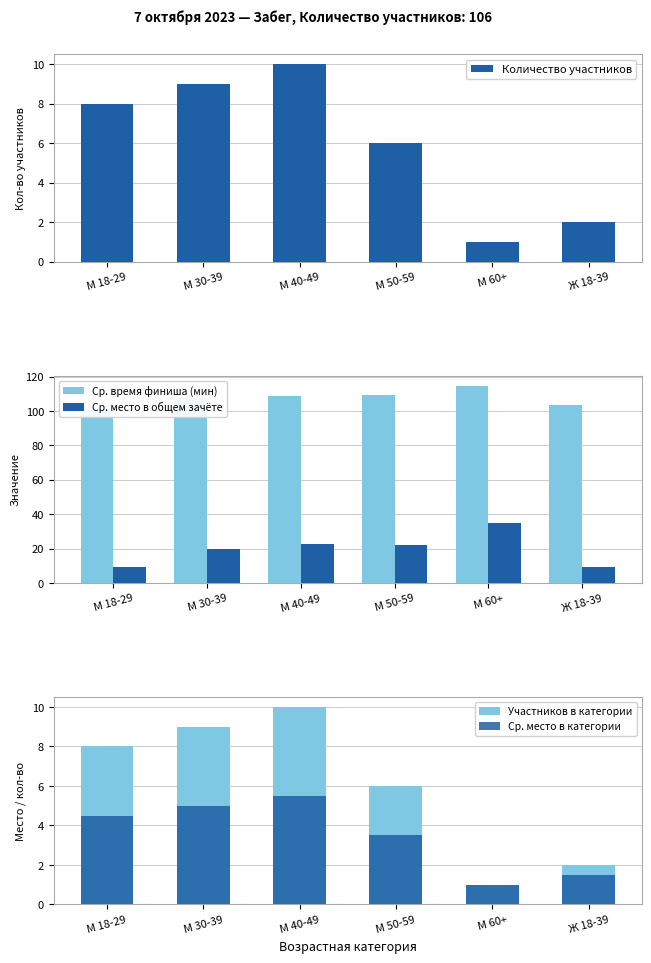

Reading left to right, extract all data points from this chart.

Количество участников: М 18-29=8.0	М 30-39=9.0	М 40-49=10.0	М 50-59=6.0	М 60+=1.0	Ж 18-39=2.0
Ср. время финиша (мин): М 18-29=101.2	М 30-39=107.8	М 40-49=108.9	М 50-59=109.0	М 60+=114.7	Ж 18-39=103.4
Ср. место в общем зачёте: М 18-29=9.6	М 30-39=20.1	М 40-49=22.8	М 50-59=22.3	М 60+=35.0	Ж 18-39=9.5
Участников в категории: М 18-29=8.0	М 30-39=9.0	М 40-49=10.0	М 50-59=6.0	М 60+=1.0	Ж 18-39=2.0
Ср. место в категории: М 18-29=4.5	М 30-39=5.0	М 40-49=5.5	М 50-59=3.5	М 60+=1.0	Ж 18-39=1.5